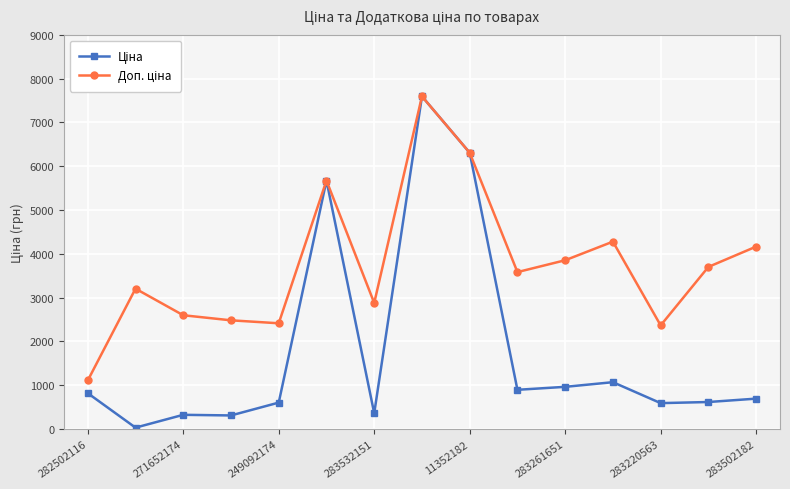

What is the maximum value shown in the chart?

7596.5